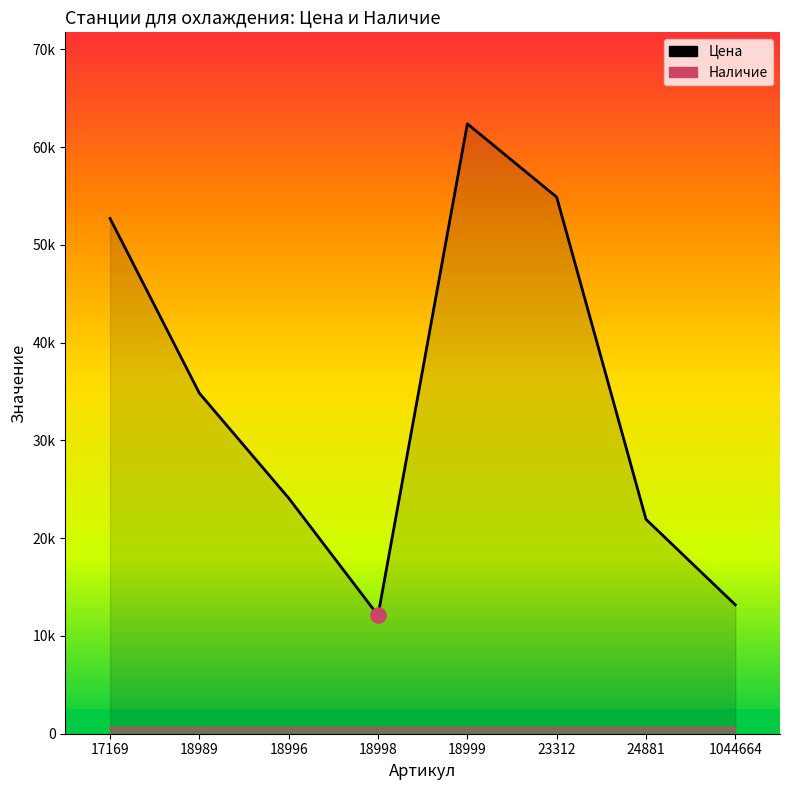

At how many categories does at least one series exceed 49919?

3